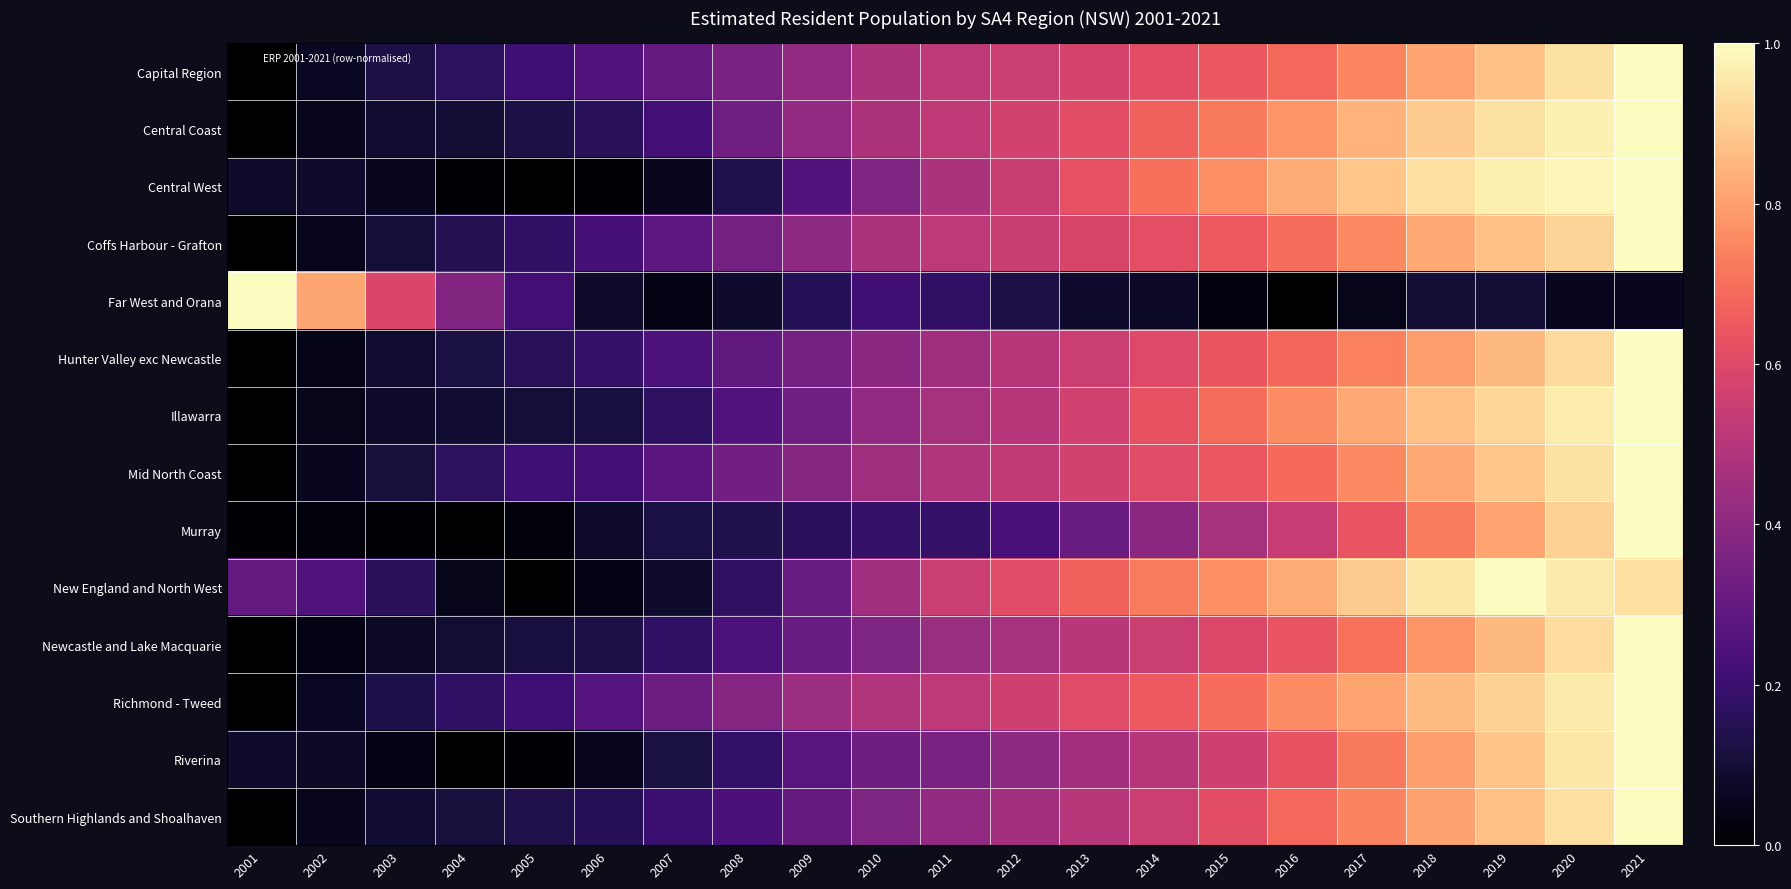

Reading right to left, extract all data points from this chart.

Capital Region: 2021=1.0	2020=0.9	2019=0.9	2018=0.8	2017=0.7	2016=0.7	2015=0.6	2014=0.6	2013=0.6	2012=0.5	2011=0.5	2010=0.5	2009=0.4	2008=0.4	2007=0.3	2006=0.3	2005=0.2	2004=0.2	2003=0.1	2002=0.1	2001=0.0
Central Coast: 2021=1.0	2020=1.0	2019=0.9	2018=0.9	2017=0.8	2016=0.8	2015=0.7	2014=0.7	2013=0.6	2012=0.6	2011=0.5	2010=0.5	2009=0.4	2008=0.3	2007=0.2	2006=0.2	2005=0.1	2004=0.1	2003=0.1	2002=0.1	2001=0.0
Central West: 2021=1.0	2020=1.0	2019=1.0	2018=0.9	2017=0.9	2016=0.8	2015=0.8	2014=0.7	2013=0.6	2012=0.5	2011=0.5	2010=0.4	2009=0.3	2008=0.1	2007=0.1	2006=0.0	2005=0.0	2004=0.0	2003=0.1	2002=0.1	2001=0.1
Coffs Harbour - Grafton: 2021=1.0	2020=0.9	2019=0.9	2018=0.8	2017=0.8	2016=0.7	2015=0.7	2014=0.6	2013=0.6	2012=0.5	2011=0.5	2010=0.5	2009=0.4	2008=0.3	2007=0.3	2006=0.2	2005=0.2	2004=0.1	2003=0.1	2002=0.1	2001=0.0
Far West and Orana: 2021=0.1	2020=0.1	2019=0.1	2018=0.1	2017=0.0	2016=0.0	2015=0.0	2014=0.1	2013=0.1	2012=0.1	2011=0.2	2010=0.2	2009=0.1	2008=0.1	2007=0.0	2006=0.1	2005=0.2	2004=0.4	2003=0.6	2002=0.8	2001=1.0
Hunter Valley exc Newcastle: 2021=1.0	2020=0.9	2019=0.9	2018=0.8	2017=0.7	2016=0.7	2015=0.6	2014=0.6	2013=0.6	2012=0.5	2011=0.4	2010=0.4	2009=0.3	2008=0.3	2007=0.2	2006=0.2	2005=0.2	2004=0.1	2003=0.1	2002=0.0	2001=0.0
Illawarra: 2021=1.0	2020=1.0	2019=0.9	2018=0.9	2017=0.8	2016=0.8	2015=0.7	2014=0.6	2013=0.6	2012=0.5	2011=0.5	2010=0.4	2009=0.3	2008=0.3	2007=0.2	2006=0.1	2005=0.1	2004=0.1	2003=0.1	2002=0.0	2001=0.0
Mid North Coast: 2021=1.0	2020=0.9	2019=0.9	2018=0.8	2017=0.8	2016=0.7	2015=0.6	2014=0.6	2013=0.6	2012=0.5	2011=0.5	2010=0.4	2009=0.4	2008=0.3	2007=0.3	2006=0.2	2005=0.2	2004=0.2	2003=0.1	2002=0.1	2001=0.0
Murray: 2021=1.0	2020=0.9	2019=0.8	2018=0.7	2017=0.6	2016=0.5	2015=0.5	2014=0.4	2013=0.3	2012=0.2	2011=0.2	2010=0.2	2009=0.2	2008=0.1	2007=0.1	2006=0.1	2005=0.0	2004=0.0	2003=0.0	2002=0.0	2001=0.0
New England and North West: 2021=0.9	2020=1.0	2019=1.0	2018=1.0	2017=0.9	2016=0.8	2015=0.8	2014=0.7	2013=0.7	2012=0.6	2011=0.5	2010=0.4	2009=0.3	2008=0.2	2007=0.1	2006=0.0	2005=0.0	2004=0.0	2003=0.2	2002=0.3	2001=0.3
Newcastle and Lake Macquarie: 2021=1.0	2020=0.9	2019=0.9	2018=0.8	2017=0.7	2016=0.6	2015=0.6	2014=0.6	2013=0.5	2012=0.5	2011=0.4	2010=0.4	2009=0.3	2008=0.2	2007=0.2	2006=0.1	2005=0.1	2004=0.1	2003=0.1	2002=0.0	2001=0.0
Richmond - Tweed: 2021=1.0	2020=1.0	2019=0.9	2018=0.9	2017=0.8	2016=0.8	2015=0.7	2014=0.6	2013=0.6	2012=0.6	2011=0.5	2010=0.5	2009=0.4	2008=0.4	2007=0.3	2006=0.3	2005=0.2	2004=0.2	2003=0.1	2002=0.1	2001=0.0
Riverina: 2021=1.0	2020=1.0	2019=0.9	2018=0.8	2017=0.7	2016=0.6	2015=0.6	2014=0.5	2013=0.5	2012=0.4	2011=0.4	2010=0.3	2009=0.3	2008=0.2	2007=0.1	2006=0.1	2005=0.0	2004=0.0	2003=0.0	2002=0.1	2001=0.1
Southern Highlands and Shoalhaven: 2021=1.0	2020=0.9	2019=0.9	2018=0.8	2017=0.7	2016=0.7	2015=0.6	2014=0.6	2013=0.5	2012=0.5	2011=0.4	2010=0.4	2009=0.3	2008=0.2	2007=0.2	2006=0.2	2005=0.1	2004=0.1	2003=0.1	2002=0.1	2001=0.0